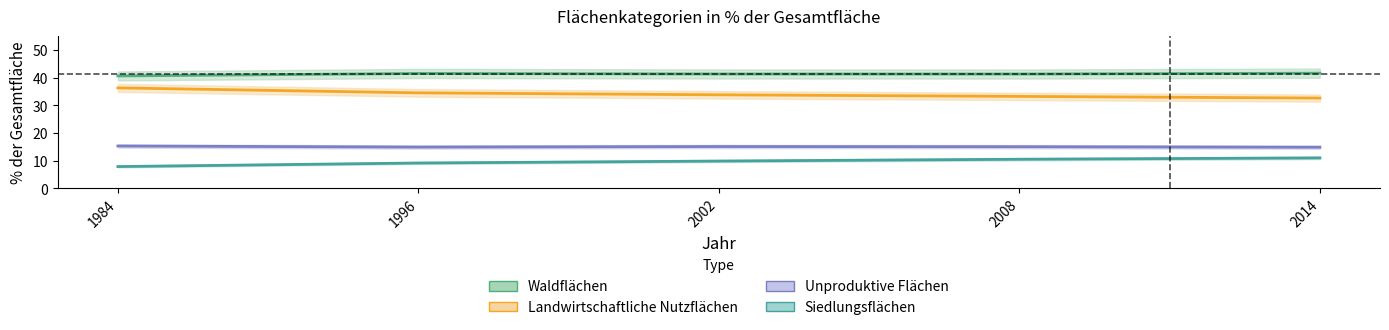

Reading left to right, list all the values displayed in this chart.

Waldflächen: 1984=40.6	1996=41.5	2002=41.3	2008=41.3	2014=41.6
Landwirtschaftliche Nutzflächen: 1984=36.3	1996=34.5	2002=33.8	2008=33.2	2014=32.6
Unproduktive Flächen: 1984=15.3	1996=14.9	2002=15.1	2008=15.0	2014=14.8
Siedlungsflächen: 1984=7.8	1996=9.1	2002=9.8	2008=10.5	2014=11.0